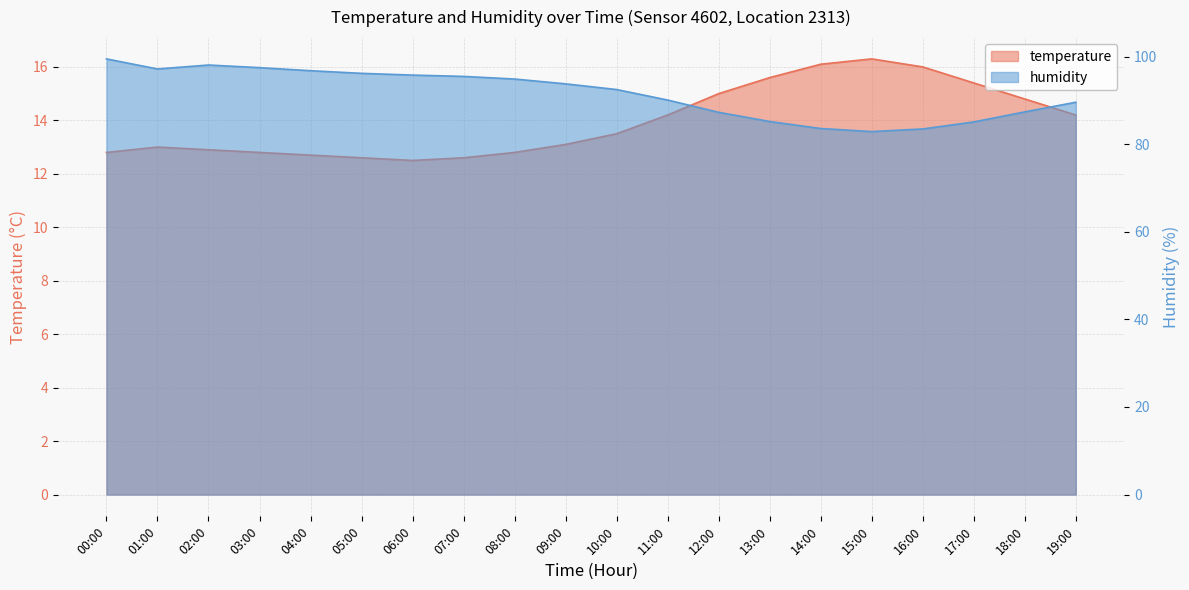

True or false: humidity has a value of 90.1 at 11:00.

True